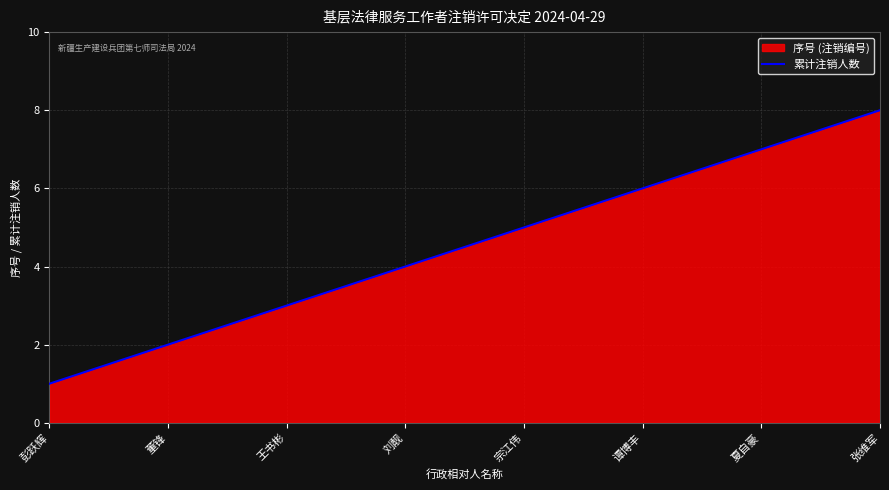

Where does the data first go above 5?

谭博丰